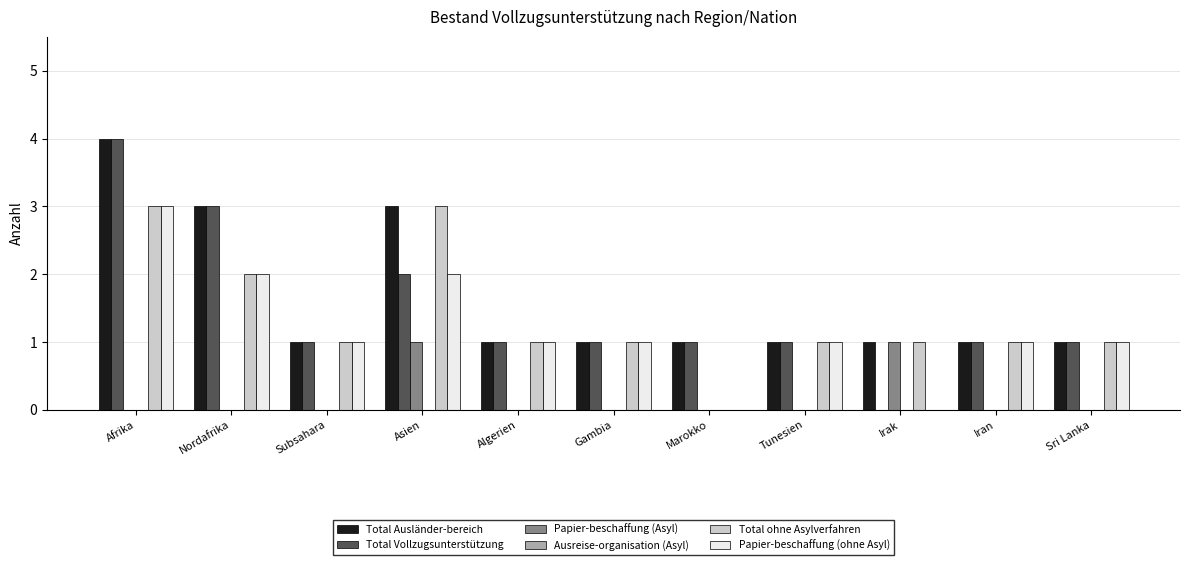

How many groups of bars are there?

11